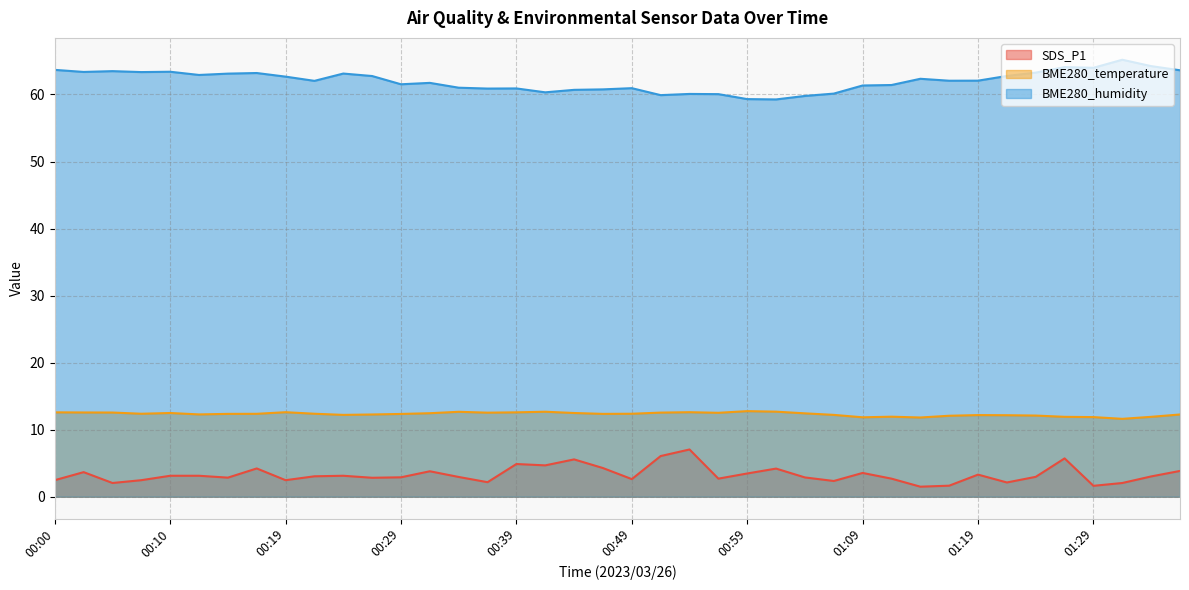

How many lines are shown in the chart?

3